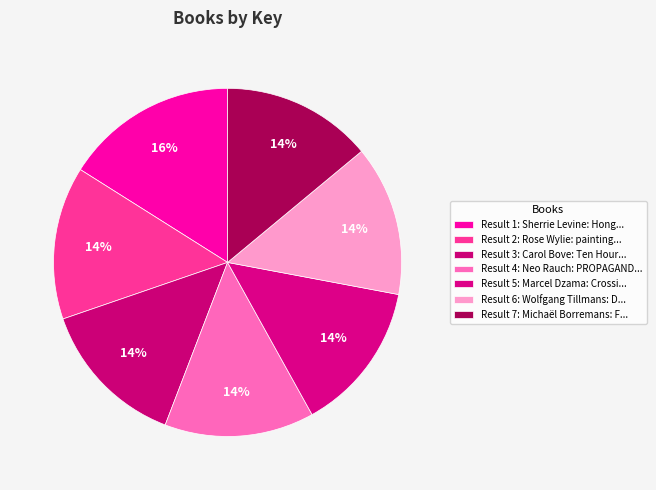

To the nearest percent, what is the difference between the largest and smallest slice percentages?

2%